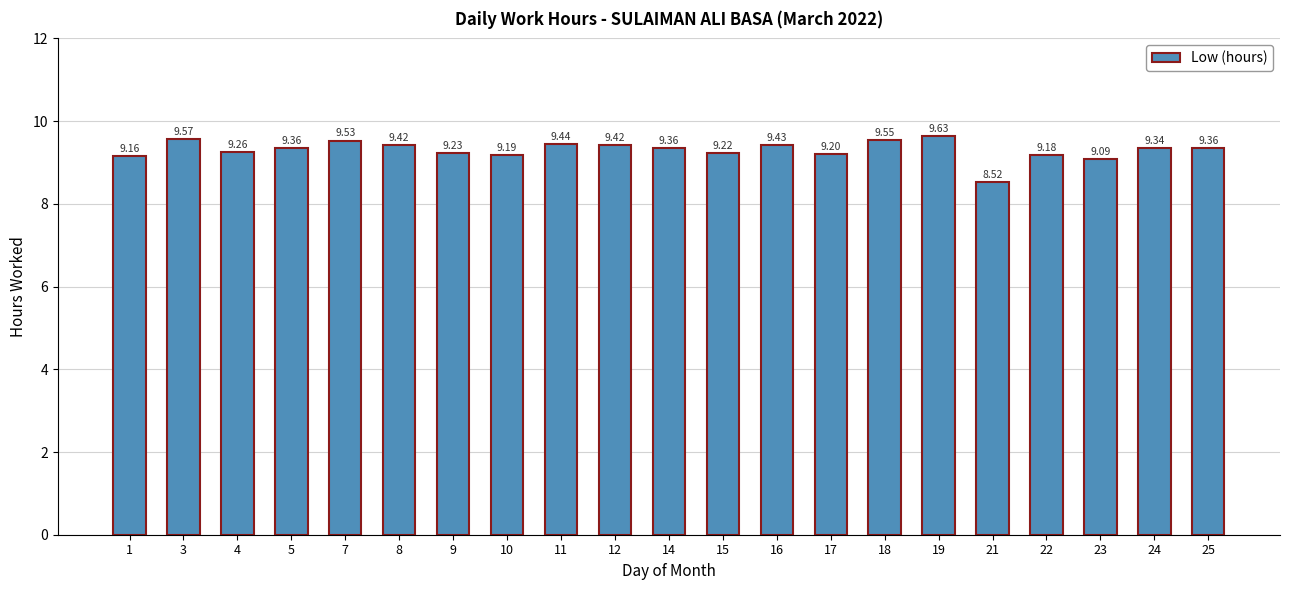

True or false: the data shows 14.3 at 3.

False